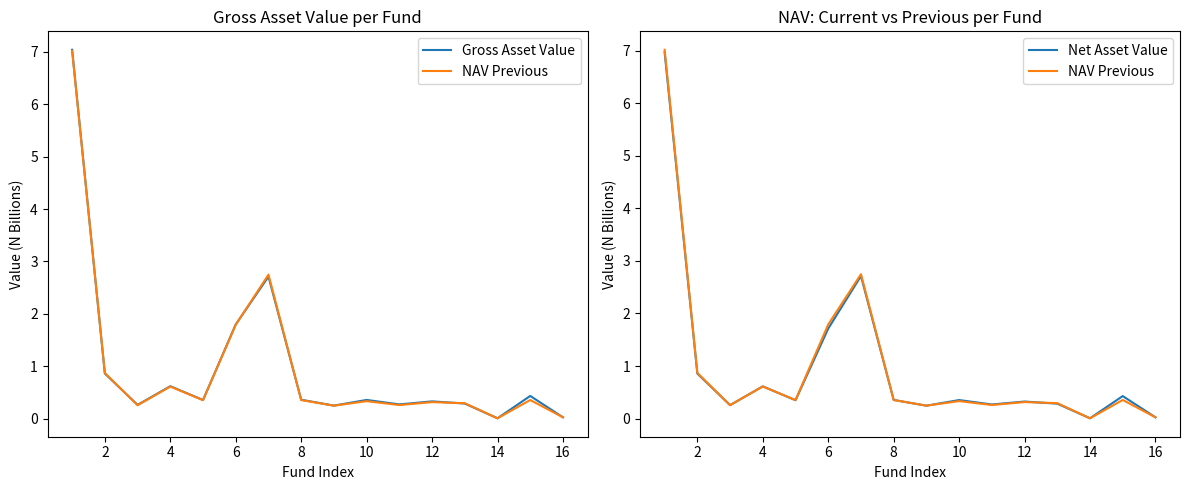

Which series has the largest total across all categories?

Gross Asset Value